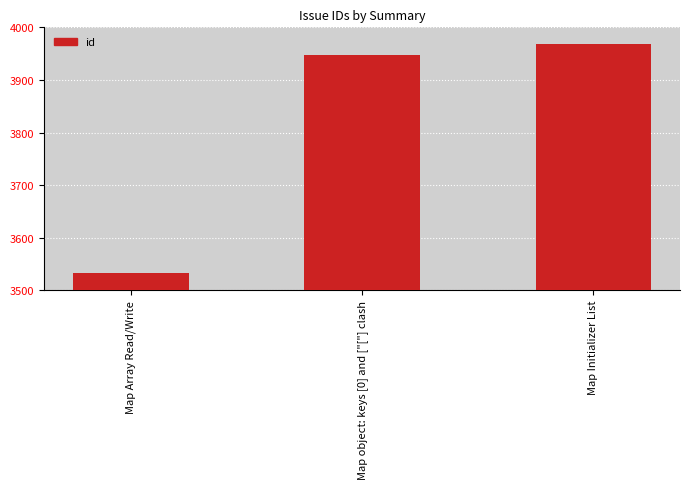

What is the minimum value shown in the chart?

3533